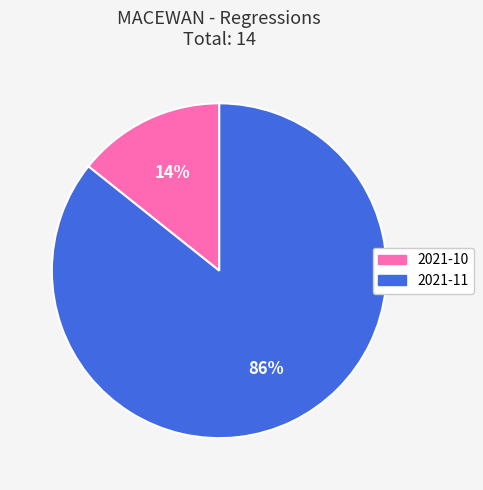

What is the ratio of the value at 2021-10 to the value at 2021-11?

0.2